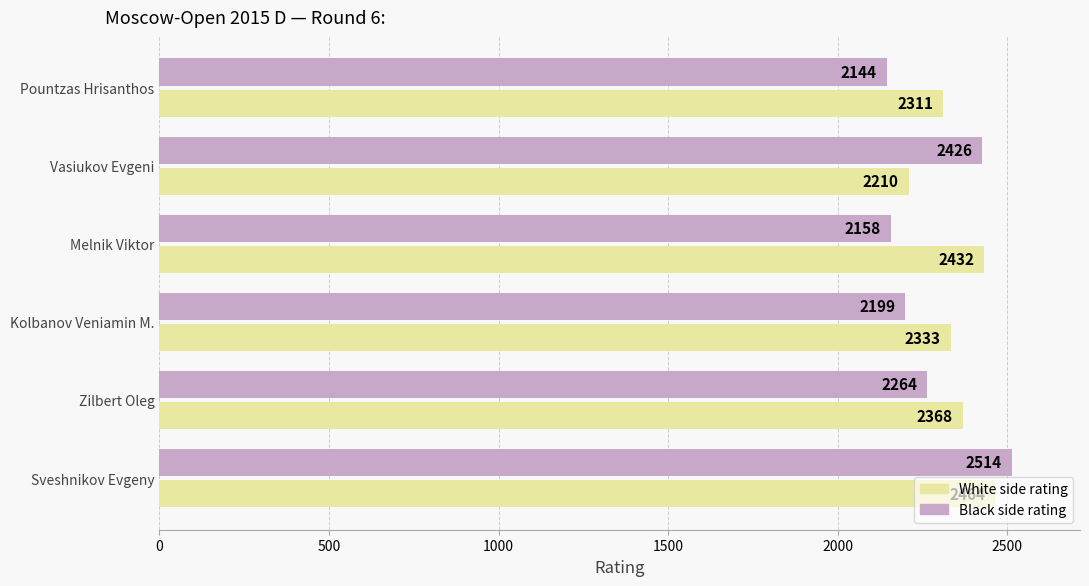

True or false: White side rating has a value of 2311 at Pountzas Hrisanthos.

True